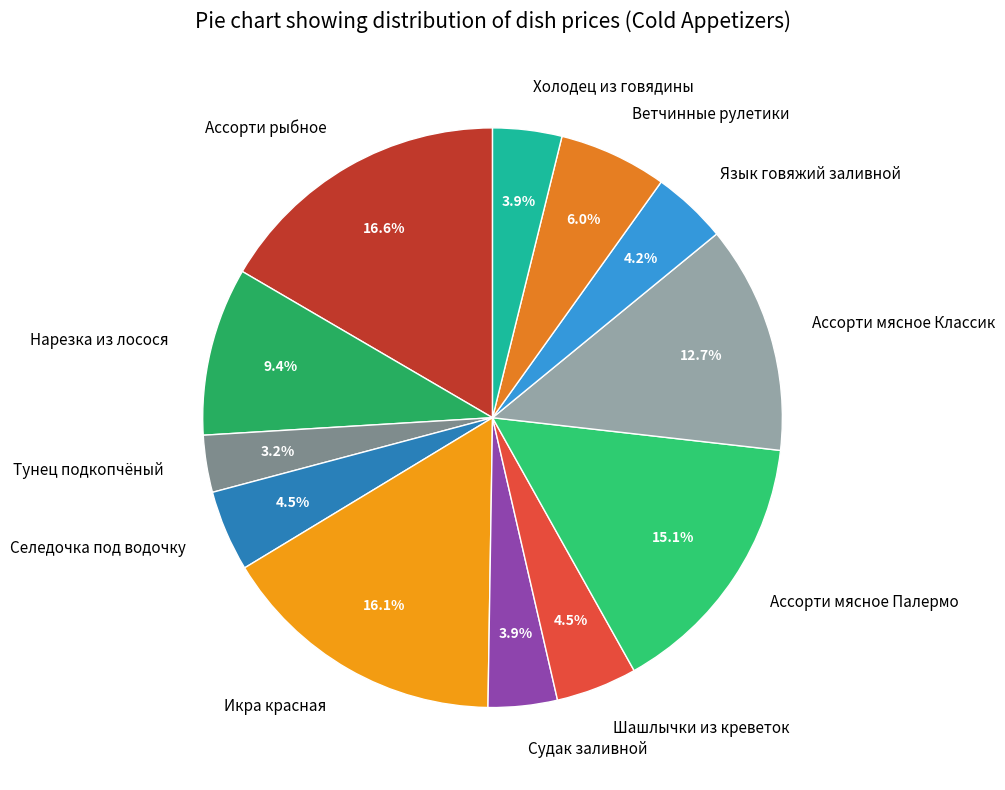

What is the ratio of the value at Нарезка из лосося to the value at Селедочка под водочку?

2.1